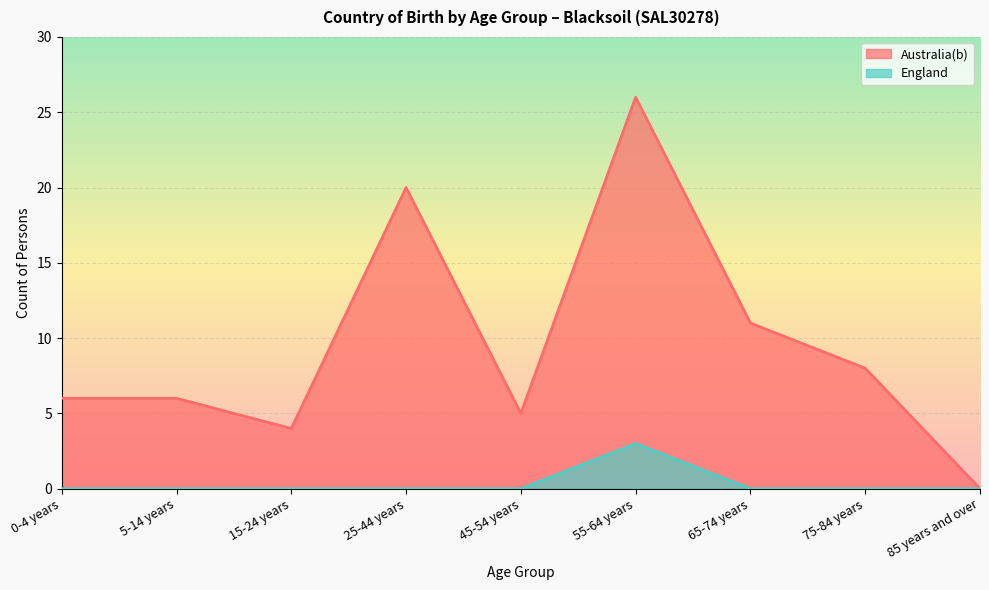

The value of Australia(b) at 0-4 years is 1. True or false?

False